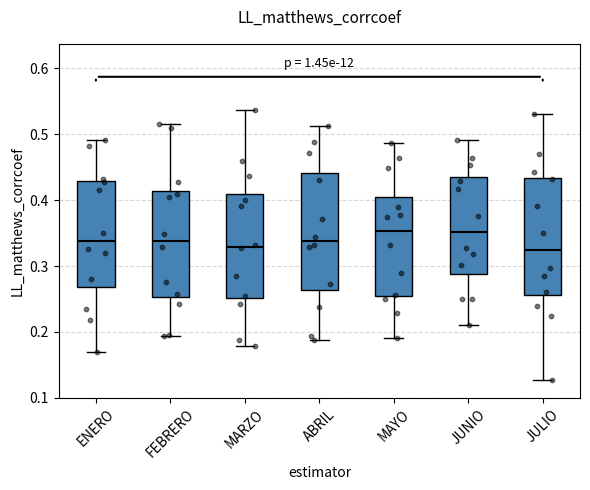

Where is the lower edge of the box for JUNIO on the y-axis? The values are not printed on the chart, so give them approximately, as read against the axis.

0.29